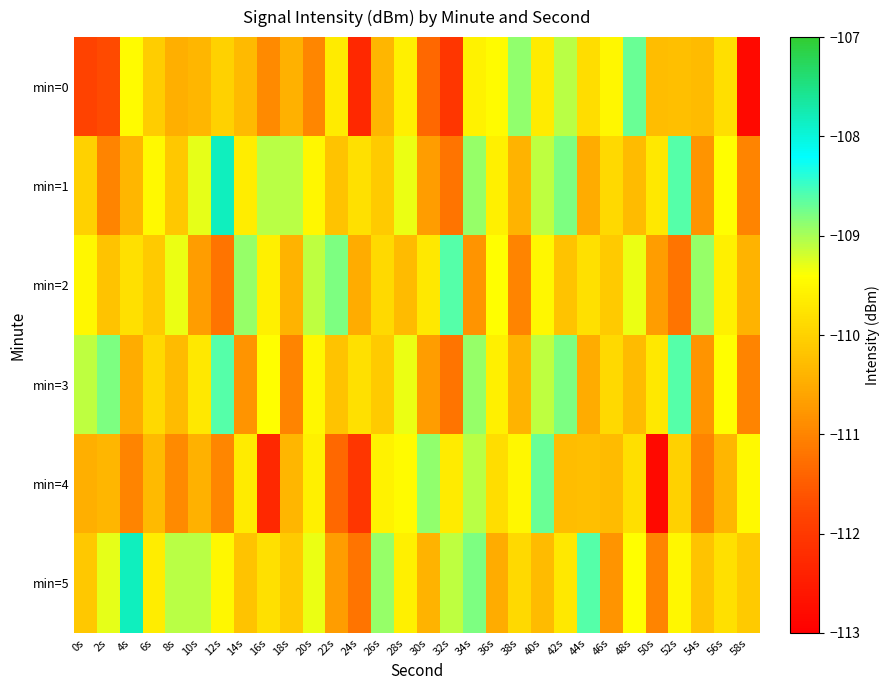

Reading left to right, extract all data points from this chart.

min=0: 0s=-111.9	2s=-111.7	4s=-109.4	6s=-110.0	8s=-110.5	10s=-110.4	12s=-110.0	14s=-110.3	16s=-110.9	18s=-110.4	20s=-111.0	22s=-109.6	24s=-112.3	26s=-110.4	28s=-109.6	30s=-111.3	32s=-112.1	34s=-109.6	36s=-109.4	38s=-108.9	40s=-109.7	42s=-109.1	44s=-109.8	46s=-109.5	48s=-108.7	50s=-110.3	52s=-110.3	54s=-110.3	56s=-109.8	58s=-112.8
min=1: 0s=-110.0	2s=-111.0	4s=-110.4	6s=-109.5	8s=-110.1	10s=-109.3	12s=-107.8	14s=-109.6	16s=-109.1	18s=-109.1	20s=-109.5	22s=-110.2	24s=-109.8	26s=-110.1	28s=-109.3	30s=-110.7	32s=-111.2	34s=-108.9	36s=-109.6	38s=-110.4	40s=-109.1	42s=-108.8	44s=-110.5	46s=-109.9	48s=-110.3	50s=-109.7	52s=-108.6	54s=-110.8	56s=-109.4	58s=-111.0
min=2: 0s=-109.5	2s=-110.2	4s=-109.8	6s=-110.1	8s=-109.3	10s=-110.7	12s=-111.2	14s=-108.9	16s=-109.6	18s=-110.4	20s=-109.1	22s=-108.8	24s=-110.5	26s=-109.9	28s=-110.3	30s=-109.7	32s=-108.6	34s=-110.8	36s=-109.4	38s=-111.0	40s=-109.5	42s=-110.2	44s=-109.8	46s=-110.1	48s=-109.3	50s=-110.7	52s=-111.2	54s=-108.9	56s=-109.6	58s=-110.4
min=3: 0s=-109.1	2s=-108.8	4s=-110.5	6s=-109.9	8s=-110.3	10s=-109.7	12s=-108.6	14s=-110.8	16s=-109.4	18s=-111.0	20s=-109.5	22s=-110.2	24s=-109.8	26s=-110.1	28s=-109.3	30s=-110.7	32s=-111.2	34s=-108.9	36s=-109.6	38s=-110.4	40s=-109.1	42s=-108.8	44s=-110.5	46s=-109.9	48s=-110.3	50s=-109.7	52s=-108.6	54s=-110.8	56s=-109.4	58s=-111.0
min=4: 0s=-110.5	2s=-110.4	4s=-111.0	6s=-110.3	8s=-110.9	10s=-110.4	12s=-111.0	14s=-109.6	16s=-112.3	18s=-110.4	20s=-109.6	22s=-111.3	24s=-112.1	26s=-109.6	28s=-109.4	30s=-108.9	32s=-109.7	34s=-109.1	36s=-109.8	38s=-109.5	40s=-108.7	42s=-110.3	44s=-110.3	46s=-110.3	48s=-109.8	50s=-112.8	52s=-110.0	54s=-111.0	56s=-110.4	58s=-109.5
min=5: 0s=-110.1	2s=-109.3	4s=-107.8	6s=-109.6	8s=-109.1	10s=-109.1	12s=-109.5	14s=-110.2	16s=-109.8	18s=-110.1	20s=-109.3	22s=-110.7	24s=-111.2	26s=-108.9	28s=-109.6	30s=-110.4	32s=-109.1	34s=-108.8	36s=-110.5	38s=-109.9	40s=-110.3	42s=-109.7	44s=-108.6	46s=-110.8	48s=-109.4	50s=-111.0	52s=-109.5	54s=-110.2	56s=-109.8	58s=-110.1